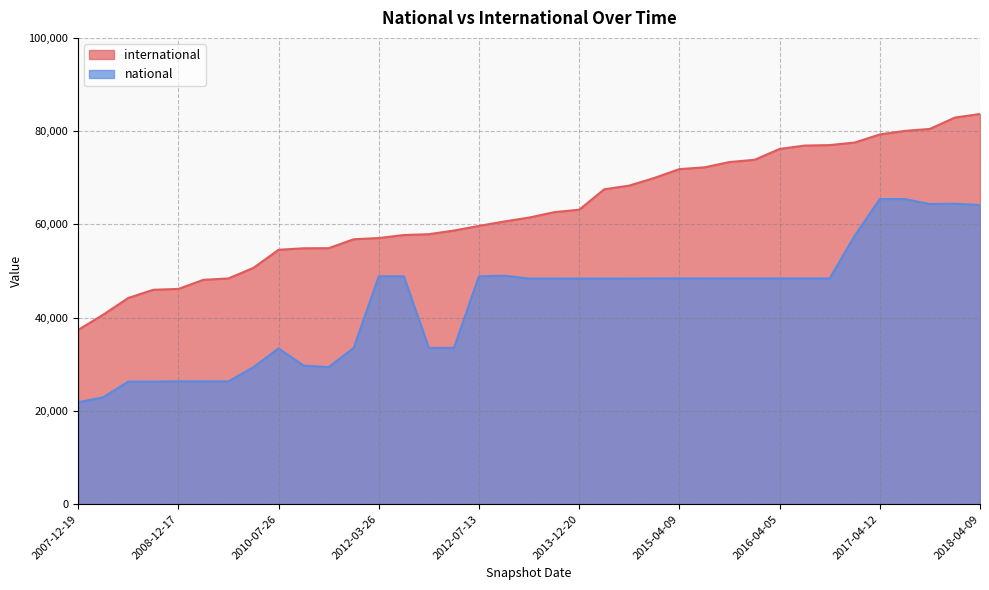

How many data points in national are above 48383?

18